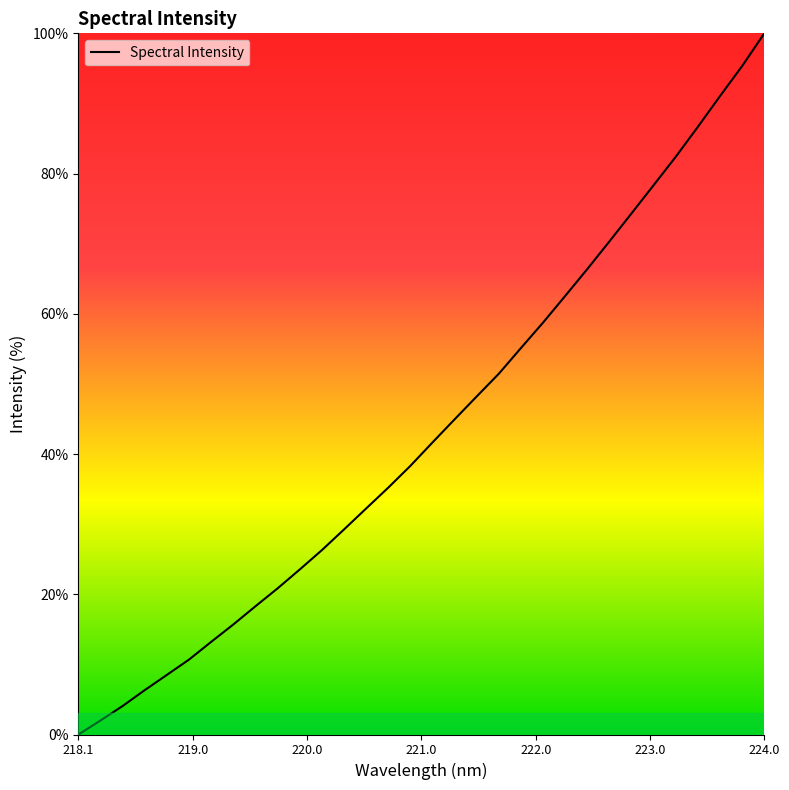

What is the difference between the maximum and minimum values?

100.0